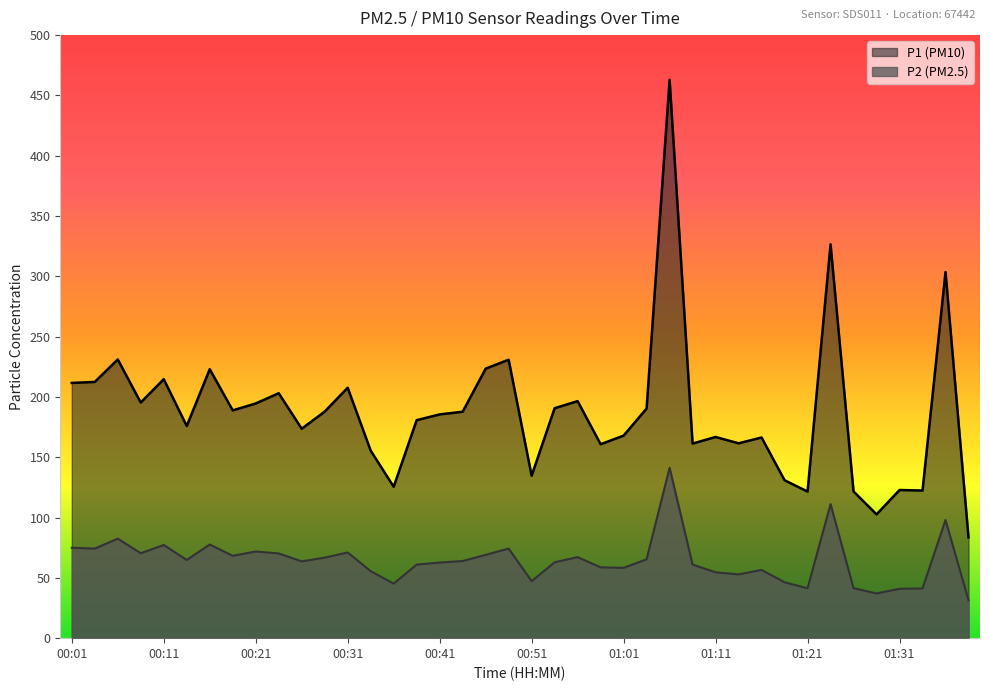

Is it true that P2 equals 42.6 at 00:26?

False